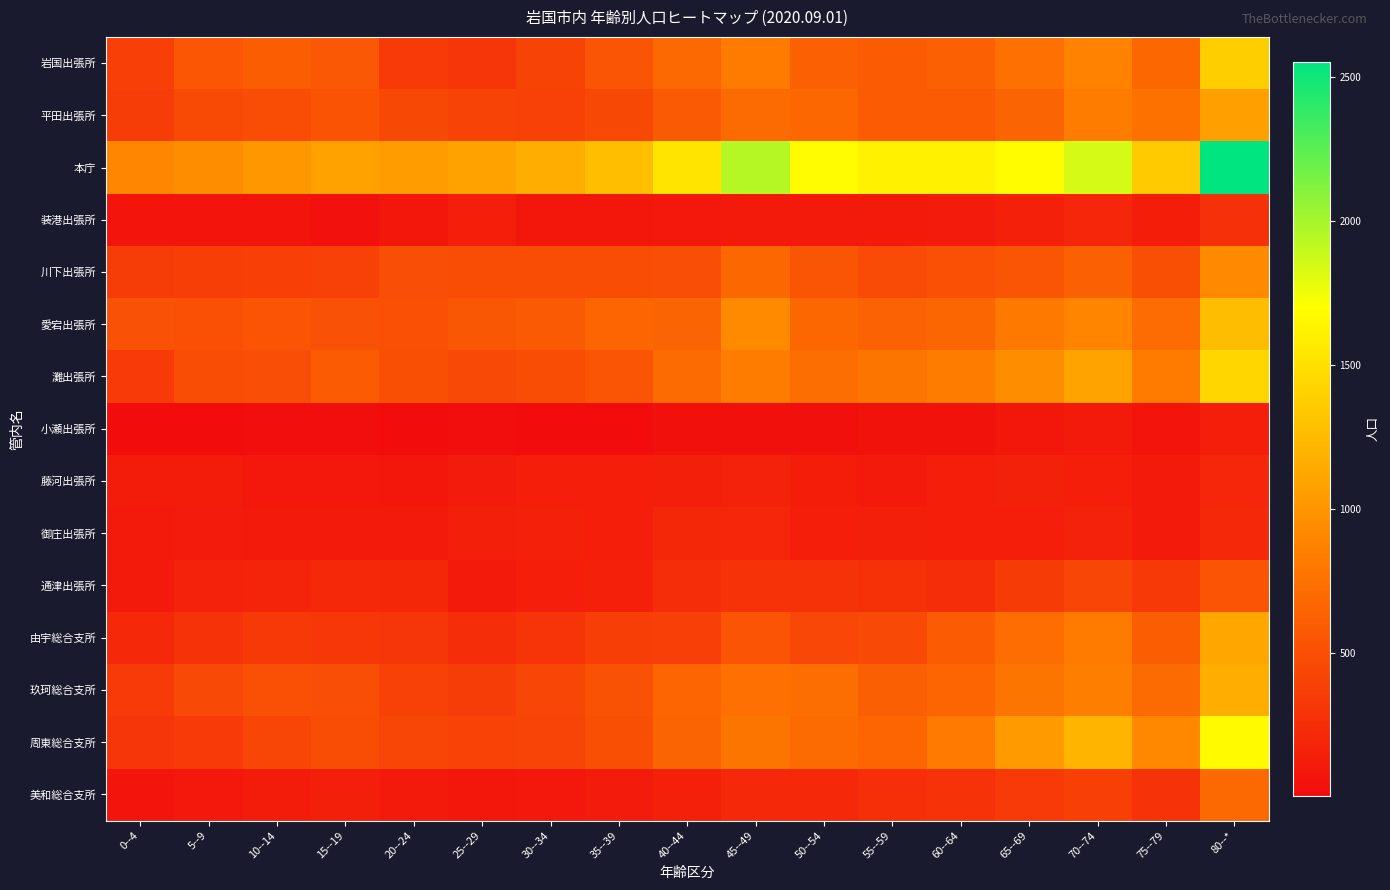

Reading left to right, list all the values displayed in this chart.

岩国出張所: 0--4=380	5--9=554	10--14=605	15--19=564	20--24=344	25--29=307	30--34=417	35--39=544	40--44=687	45--49=824	50--54=625	55--59=596	60--64=637	65--69=744	70--74=884	75--79=679	80--*=1380
平田出張所: 0--4=372	5--9=460	10--14=475	15--19=531	20--24=448	25--29=415	30--34=401	35--39=449	40--44=582	45--49=699	50--54=679	55--59=598	60--64=599	65--69=653	70--74=834	75--79=749	80--*=1078
本庁: 0--4=906	5--9=947	10--14=1013	15--19=1090	20--24=1059	25--29=1090	30--34=1164	35--39=1271	40--44=1528	45--49=1948	50--54=1682	55--59=1615	60--64=1615	65--69=1688	70--74=1847	75--79=1355	80--*=2555
装港出張所: 0--4=68	5--9=60	10--14=71	15--19=41	20--24=88	25--29=137	30--34=77	35--39=84	40--44=97	45--49=101	50--54=100	55--59=114	60--64=116	65--69=155	70--74=195	75--79=134	80--*=269
川下出張所: 0--4=369	5--9=377	10--14=392	15--19=401	20--24=489	25--29=483	30--34=484	35--39=481	40--44=490	45--49=678	50--54=545	55--59=472	60--64=504	65--69=543	70--74=624	75--79=503	80--*=922
愛宕出張所: 0--4=514	5--9=512	10--14=539	15--19=517	20--24=508	25--29=561	30--34=584	35--39=658	40--44=656	45--49=930	50--54=682	55--59=645	60--64=669	65--69=810	70--74=887	75--79=715	80--*=1268
灘出張所: 0--4=347	5--9=485	10--14=489	15--19=593	20--24=502	25--29=457	30--34=475	35--39=546	40--44=712	45--49=835	50--54=722	55--59=783	60--64=832	65--69=948	70--74=1094	75--79=830	80--*=1433
小瀬出張所: 0--4=5	5--9=8	10--14=16	15--19=17	20--24=11	25--29=17	30--34=14	35--39=14	40--44=31	45--49=35	50--54=38	55--59=49	60--64=54	65--69=83	70--74=102	75--79=72	80--*=142
藤河出張所: 0--4=124	5--9=121	10--14=94	15--19=97	20--24=86	25--29=118	30--34=138	35--39=140	40--44=146	45--49=171	50--54=134	55--59=111	60--64=141	65--69=162	70--74=144	75--79=111	80--*=195
御庄出張所: 0--4=107	5--9=116	10--14=111	15--19=104	20--24=102	25--29=145	30--34=154	35--39=135	40--44=201	45--49=199	50--54=142	55--59=148	60--64=140	65--69=141	70--74=170	75--79=113	80--*=218
通津出張所: 0--4=111	5--9=167	10--14=180	15--19=216	20--24=208	25--29=109	30--34=142	35--39=156	40--44=254	45--49=293	50--54=289	55--59=276	60--64=257	65--69=350	70--74=433	75--79=339	80--*=540
由宇総合支所: 0--4=211	5--9=295	10--14=336	15--19=328	20--24=311	25--29=250	30--34=301	35--39=377	40--44=385	45--49=536	50--54=443	55--59=455	60--64=594	65--69=723	70--74=823	75--79=607	80--*=1119
玖珂総合支所: 0--4=345	5--9=455	10--14=511	15--19=489	20--24=397	25--29=367	30--34=430	35--39=523	40--44=665	45--49=746	50--54=720	55--59=620	60--64=667	65--69=782	70--74=849	75--79=705	80--*=1170
周東総合支所: 0--4=308	5--9=348	10--14=432	15--19=486	20--24=430	25--29=408	30--34=422	35--39=503	40--44=656	45--49=783	50--54=701	55--59=660	60--64=817	65--69=1045	70--74=1214	75--79=919	80--*=1675
美和総合支所: 0--4=60	5--9=95	10--14=124	15--19=148	20--24=113	25--29=87	30--34=95	35--39=115	40--44=151	45--49=210	50--54=215	55--59=264	60--64=292	65--69=348	70--74=389	75--79=292	80--*=696